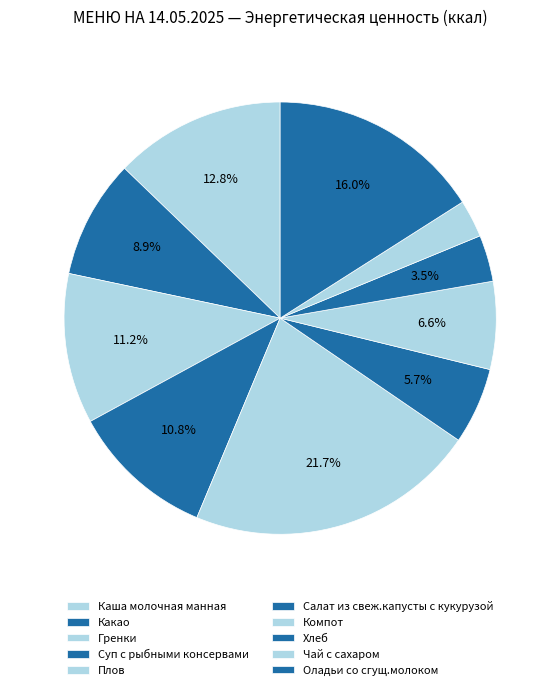

Which has a higher value, Гренки or Оладьи со сгущ.молоком?

Оладьи со сгущ.молоком